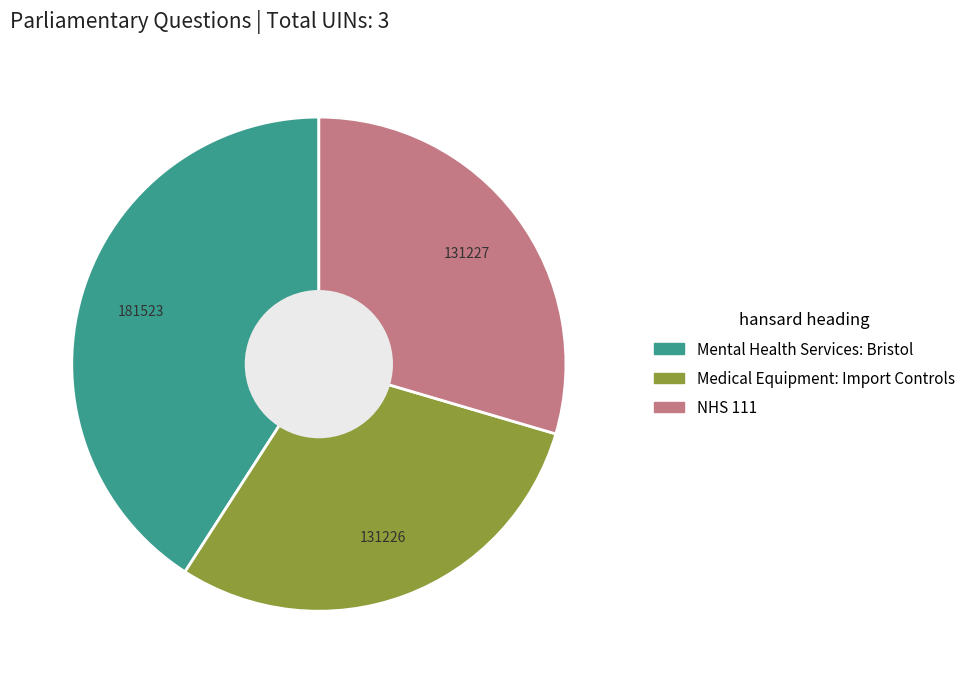

Does any single category account for the majority?

No